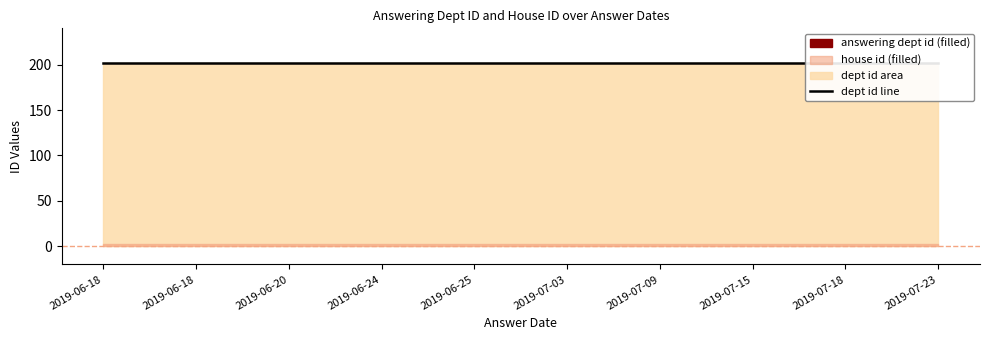

What is the minimum value for house id?

2